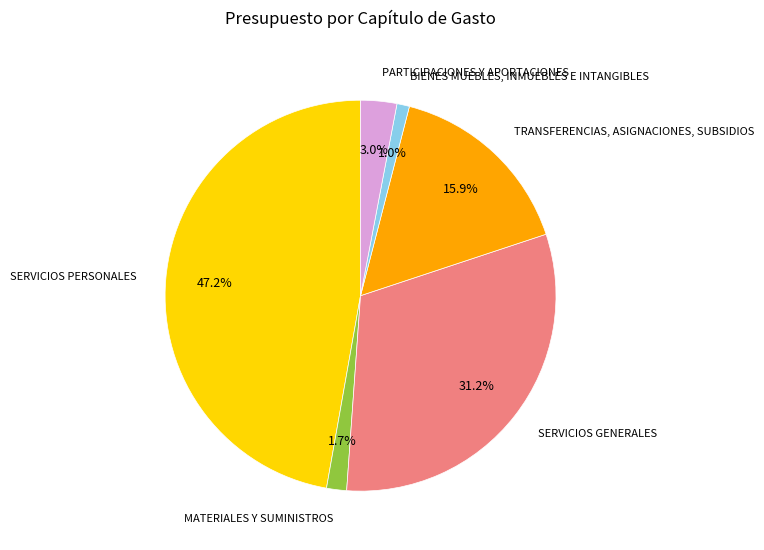

Approximately how many times larger is the value at BIENES MUEBLES, INMUEBLES E INTANGIBLES compared to PARTICIPACIONES Y APORTACIONES?

0.3